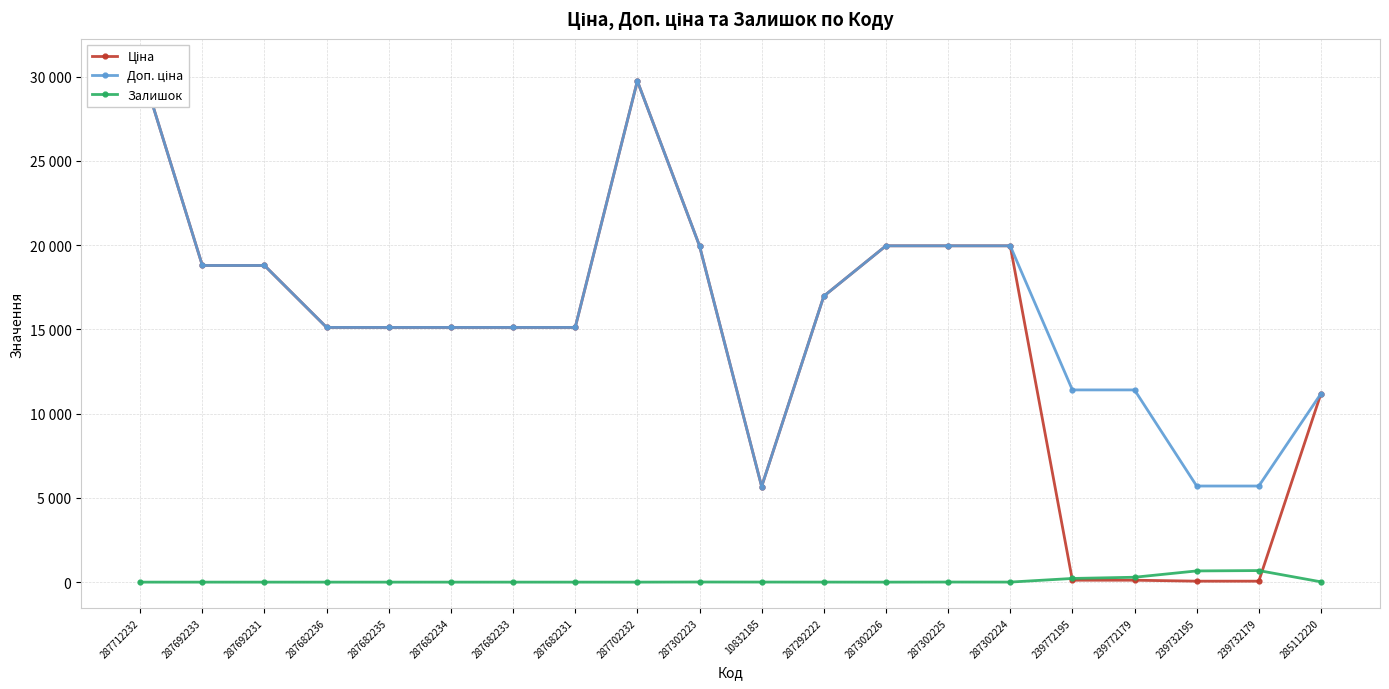

Between 287682234 and 239772195, which is larger?

287682234